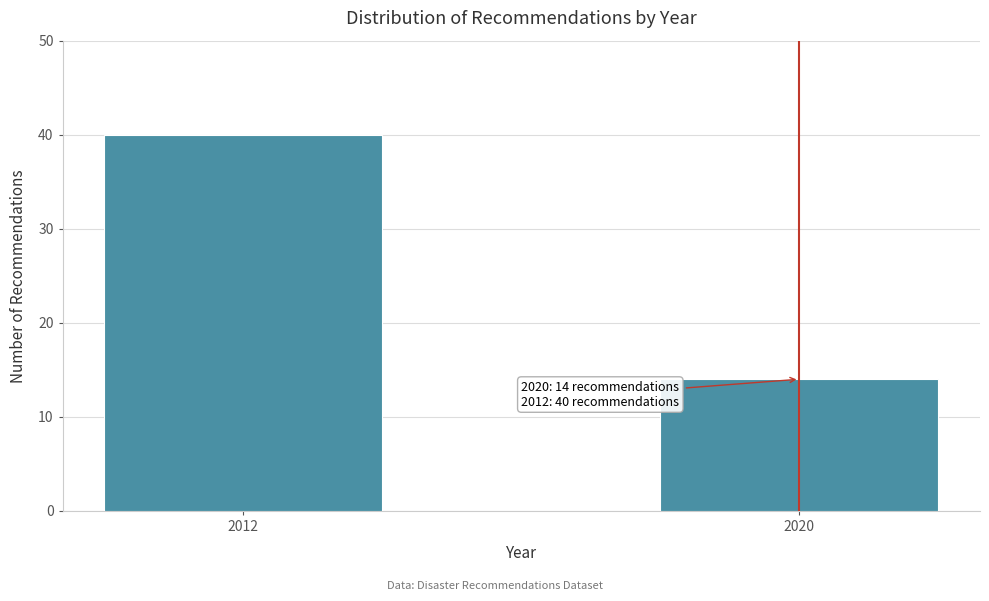

Reading left to right, what are all the values shown in this chart?

2012=40	2020=14